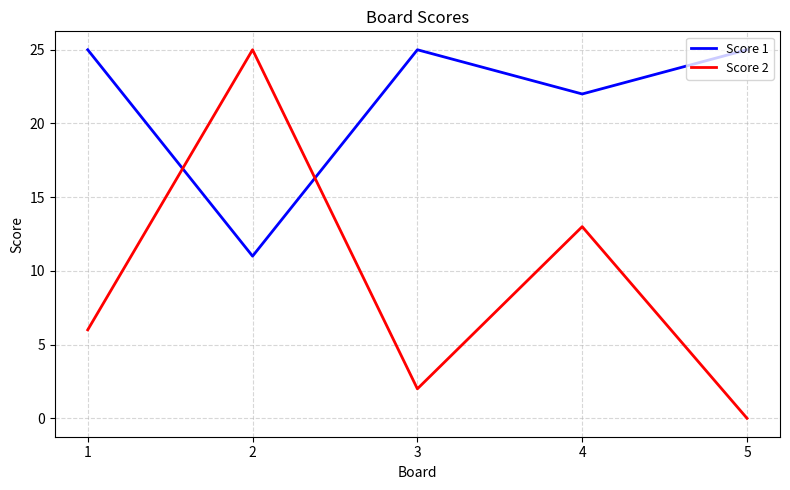

True or false: Score 2 has a value of 9 at 5.

False